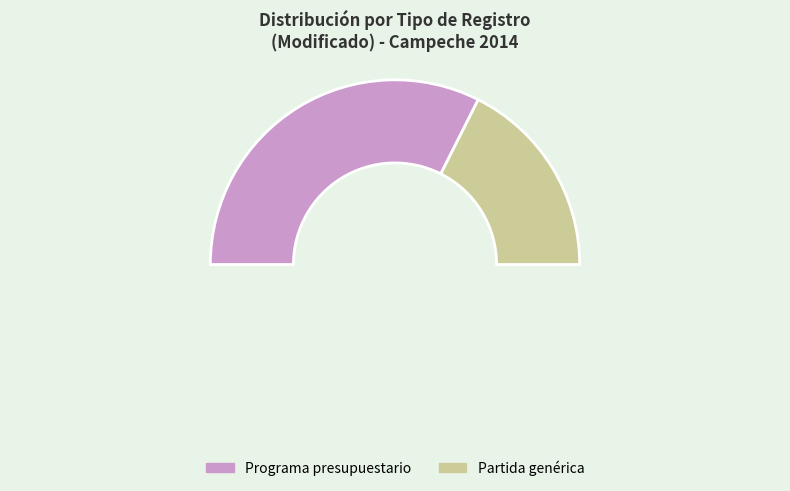

Is the sum of Partida genérica and Programa presupuestario greater than half?

Yes